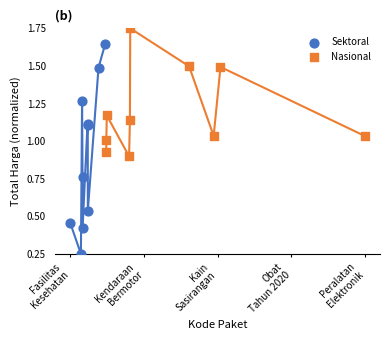

Which series reaches the maximum Y coordinate?

Nasional